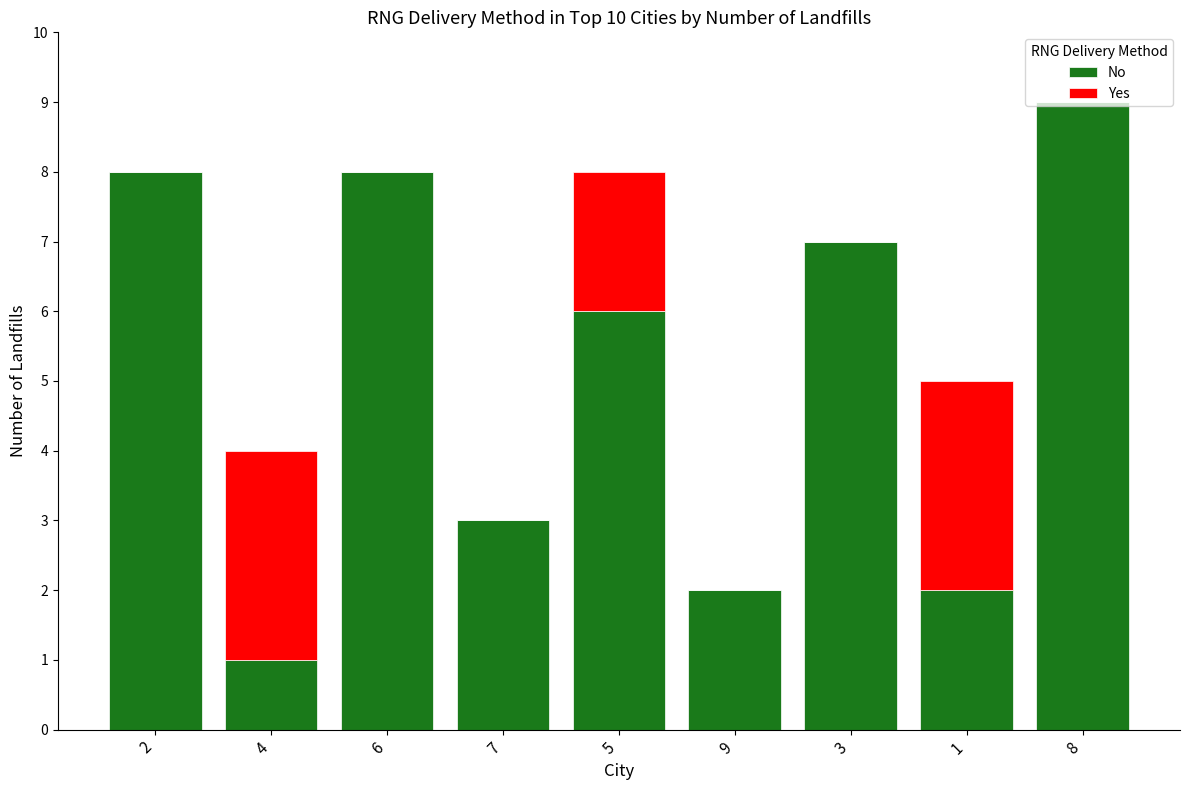

What is the highest value of the No series?

9